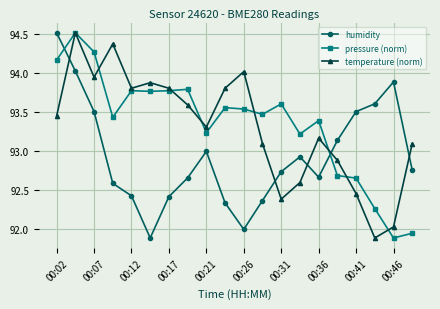

What is the difference between the maximum and minimum values in the temperature (norm) series?

2.6